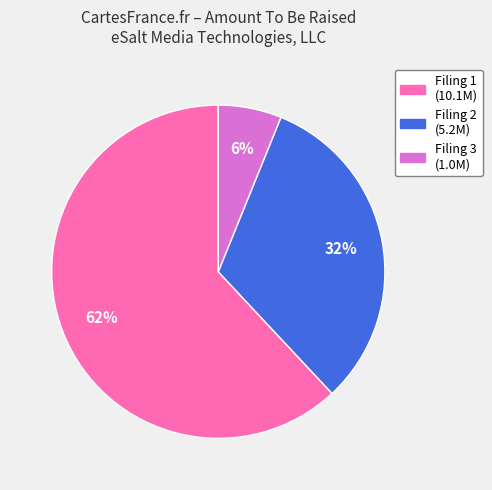

Is there a majority slice in this chart?

Yes